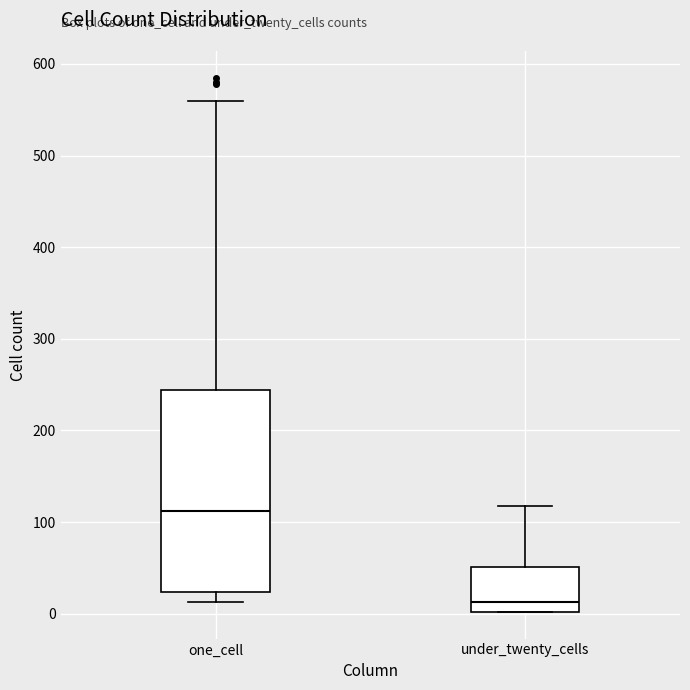

Which box's median line is the highest?

one_cell